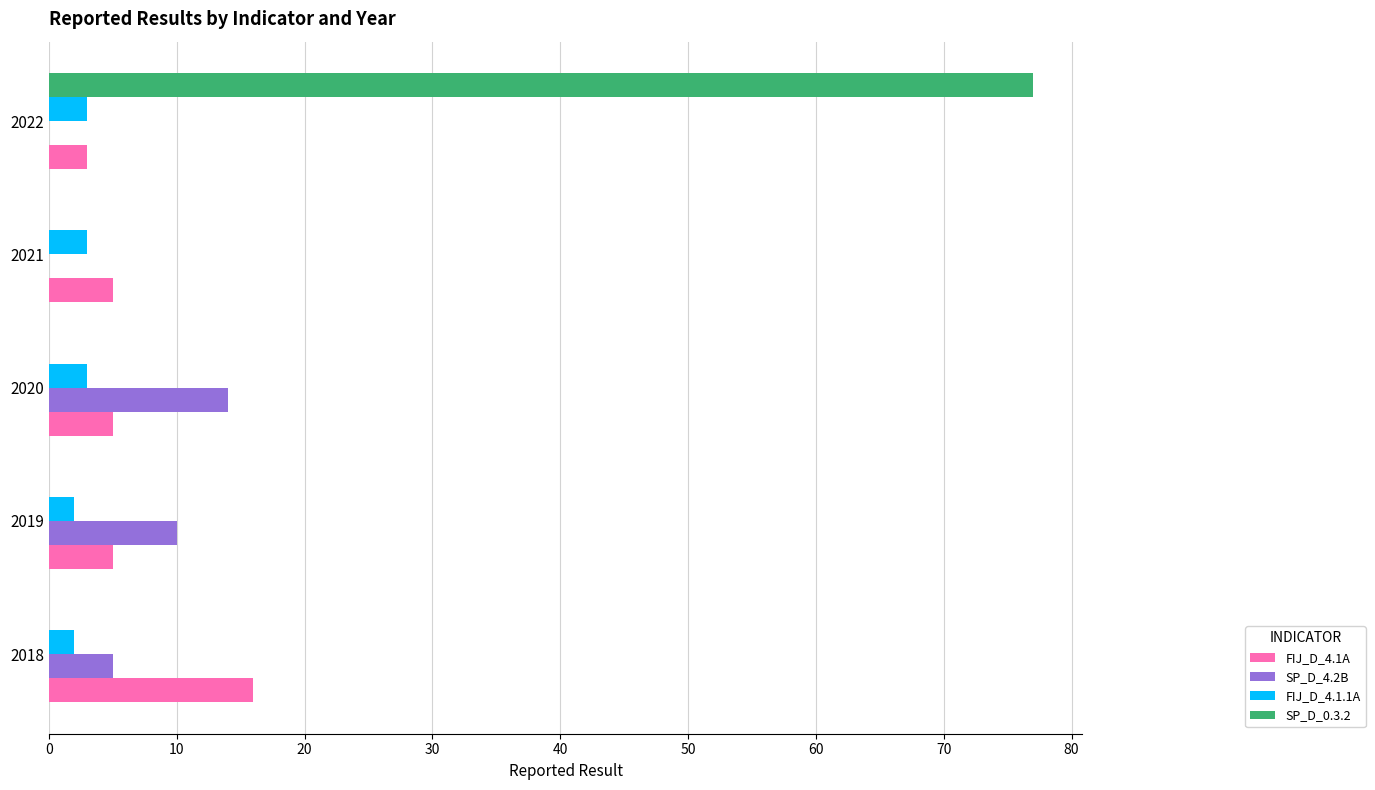

Is it true that FIJ_D_4.1A equals 5 at 2019?

True